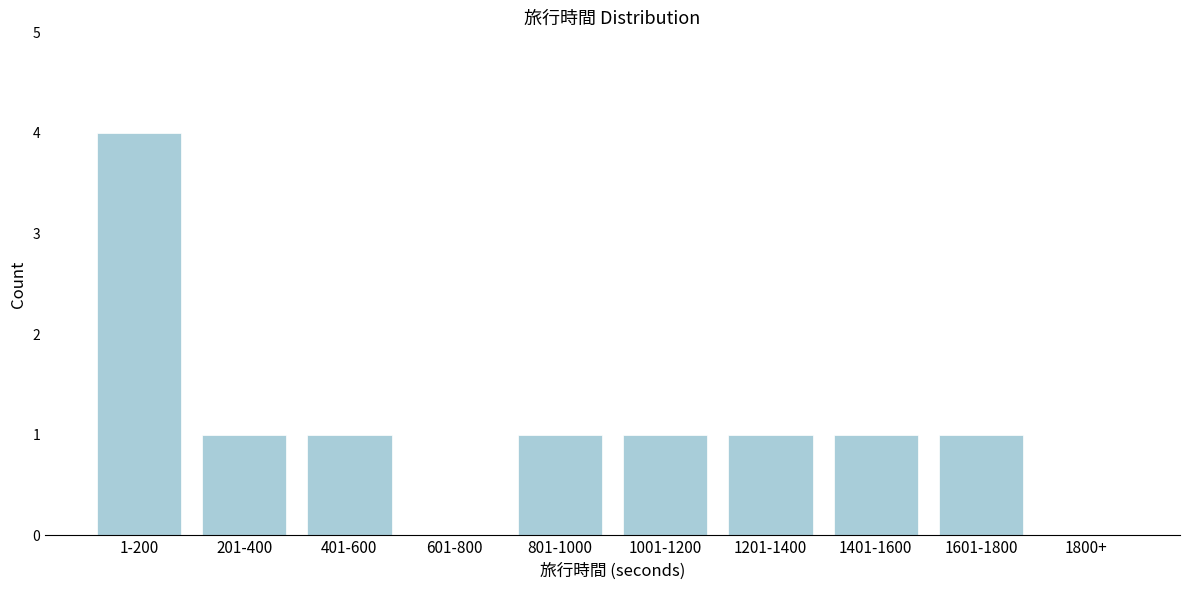

Reading left to right, transcribe all the data shown in this chart.

1-200=4	201-400=1	401-600=1	601-800=0	801-1000=1	1001-1200=1	1201-1400=1	1401-1600=1	1601-1800=1	1800+=0